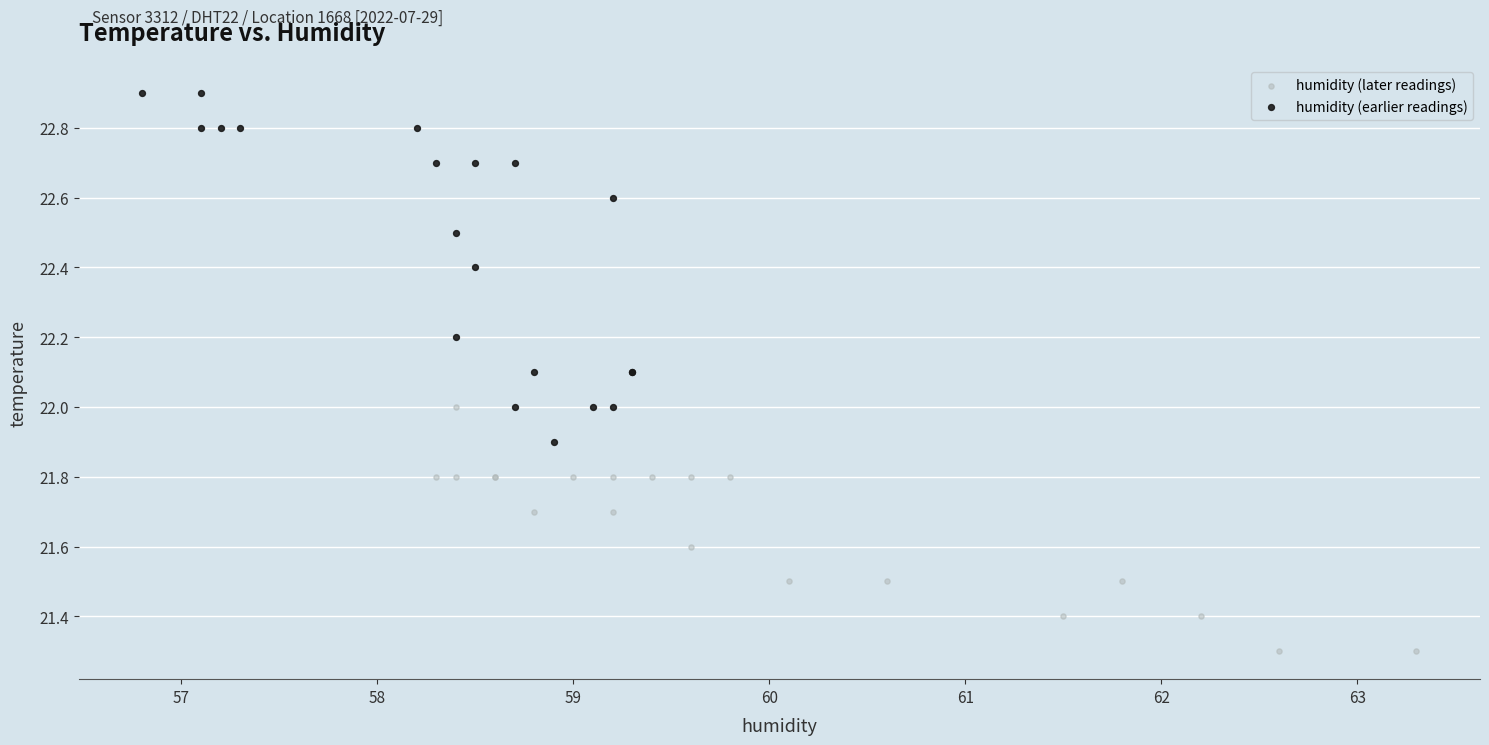

Which series contains the lowest Y value?

humidity (later readings)